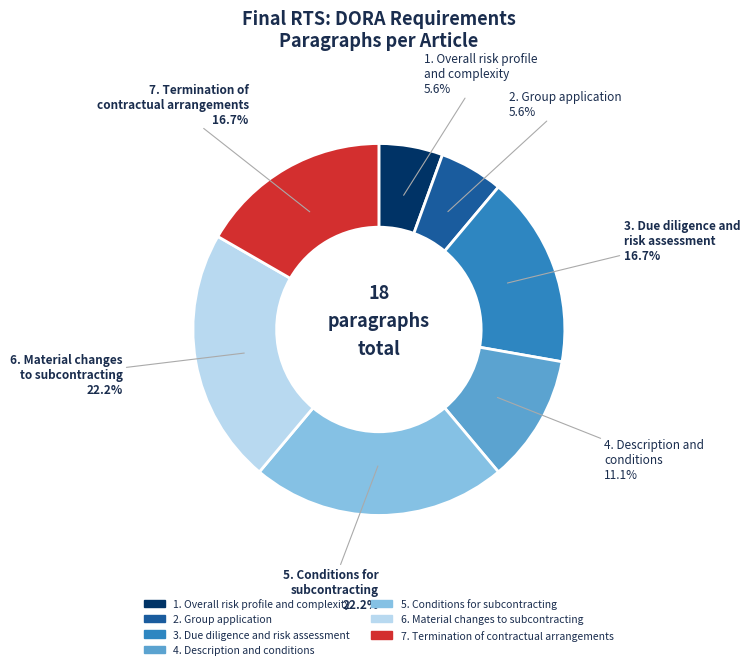

Is 3. Due diligence and risk assessment the majority of the pie?

No